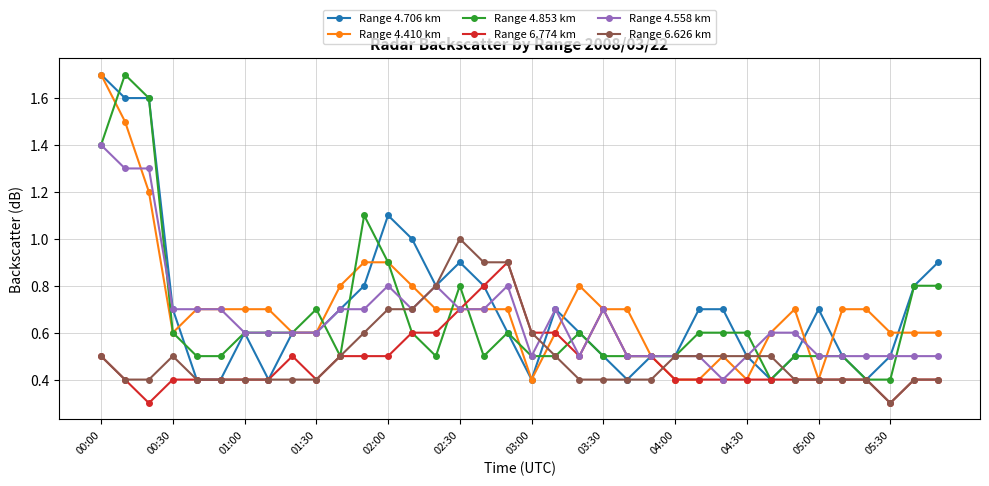

What is the minimum value shown in the chart?

0.3